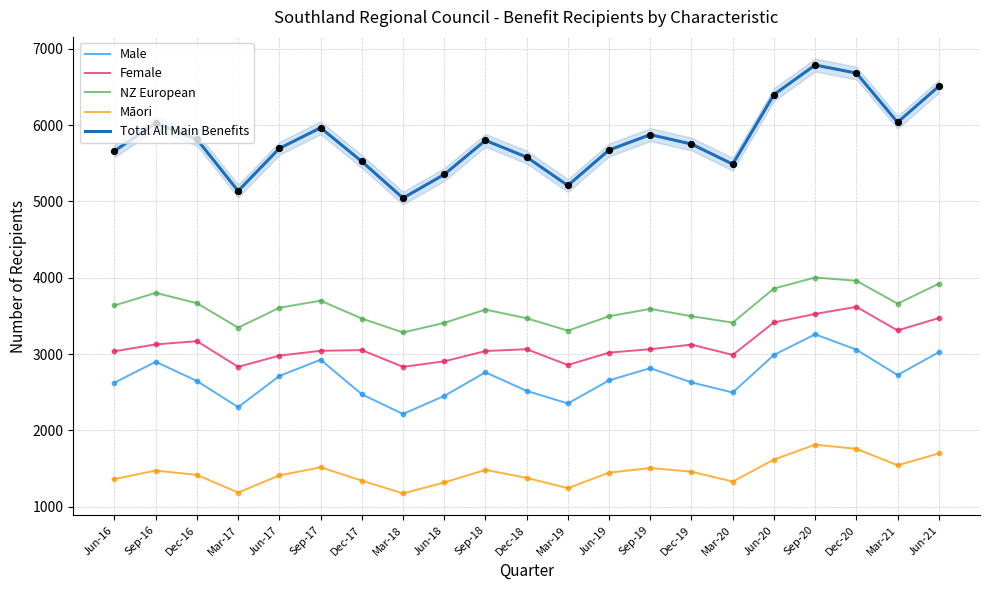

Which series reaches the maximum Y coordinate?

Total All Main Benefits